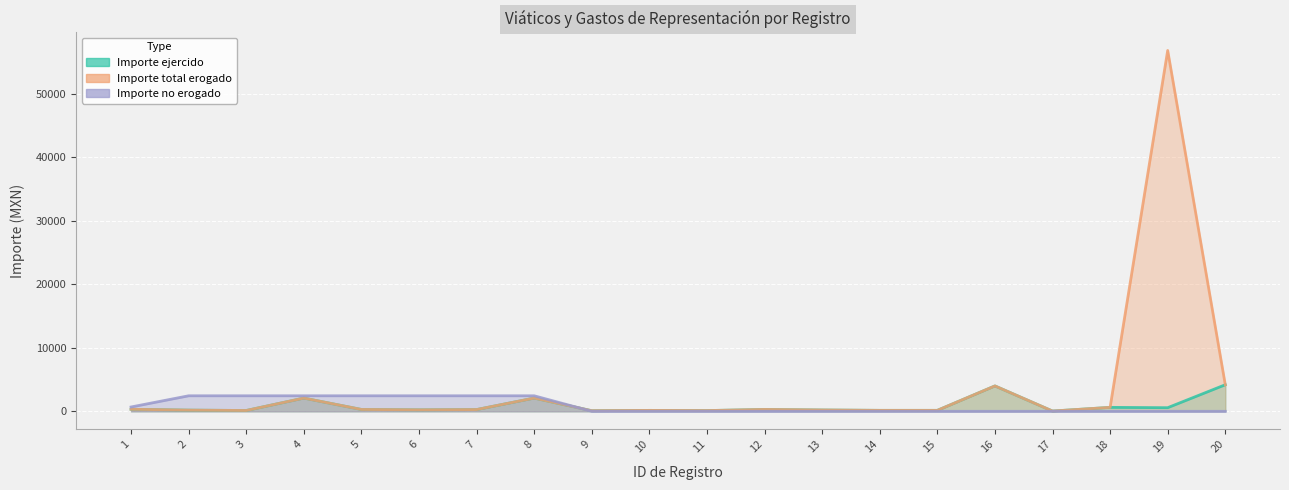

Which series has the largest total across all categories?

Importe total erogado